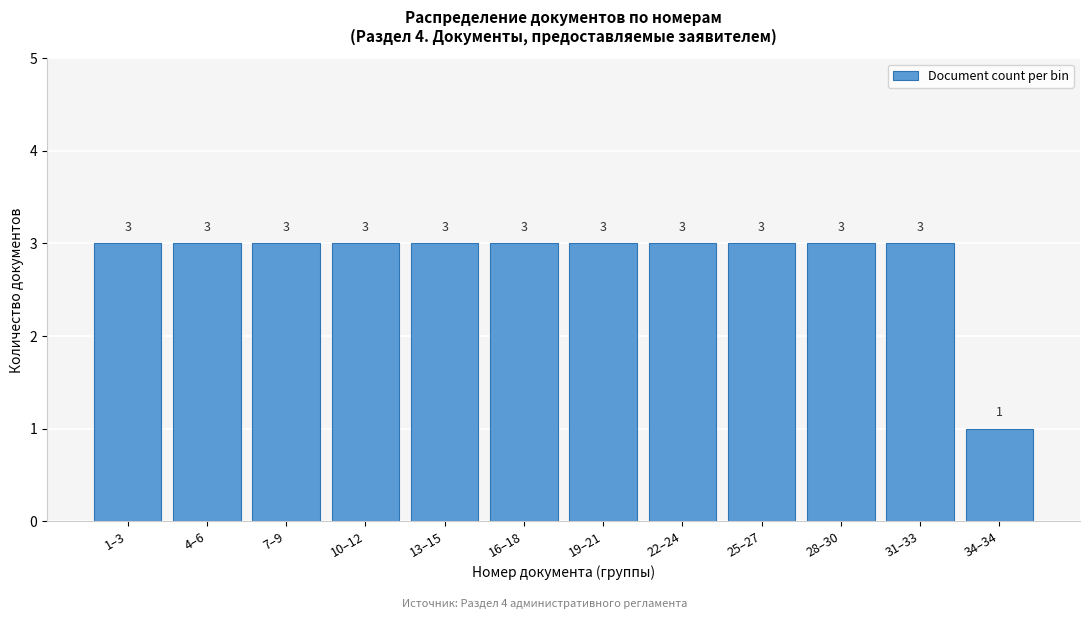

Reading left to right, list all the values displayed in this chart.

3	3	3	3	3	3	3	3	3	3	3	1